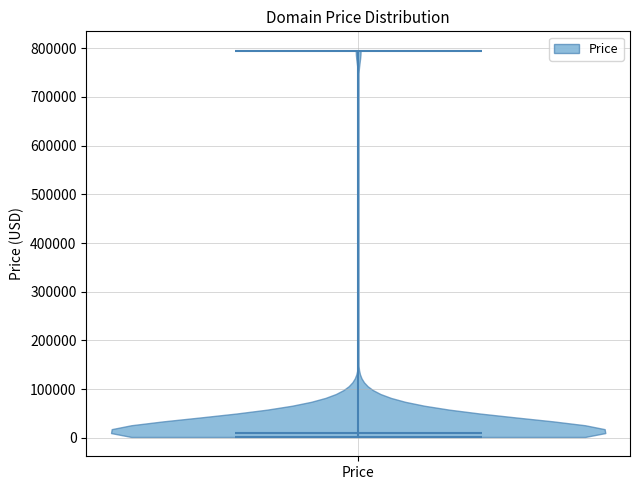

What is the highest point the violin for Price reaches on the y-axis? The values are not printed on the chart, so give them approximately, as read against the axis.

790000